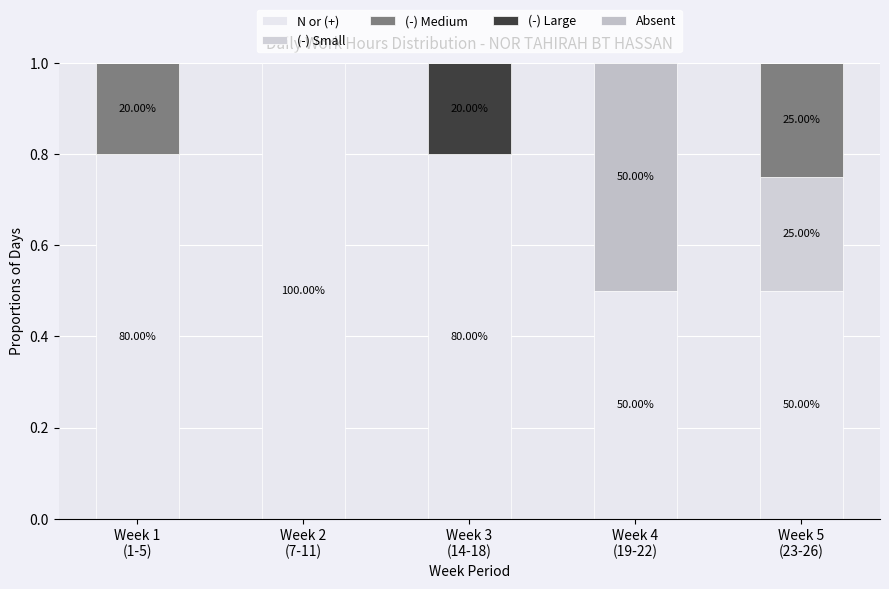

The (-) Large series shows 0.0 at Week 1
(1-5). True or false?

True